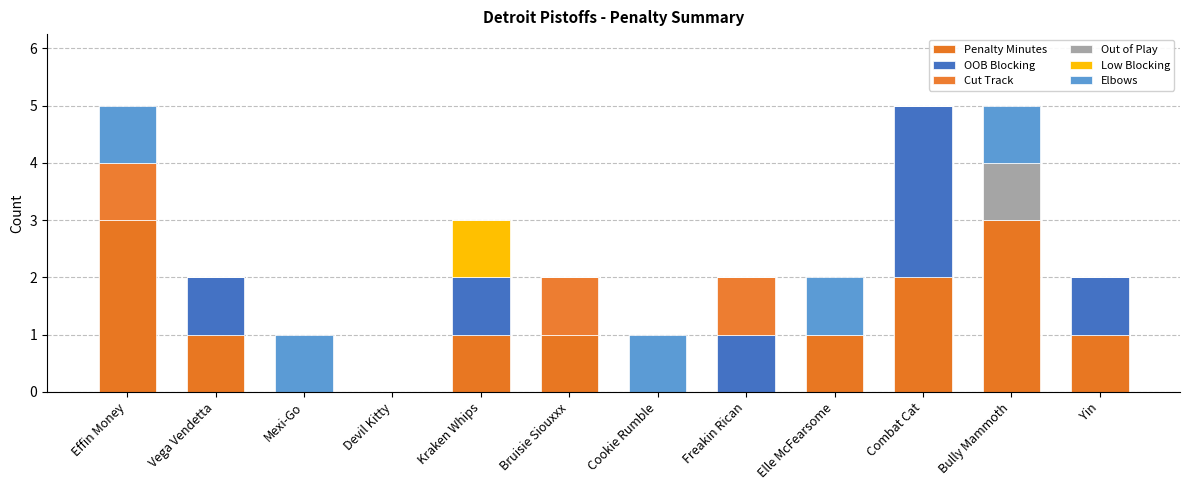

What is the label of the 8th bar from the right?

Kraken Whips